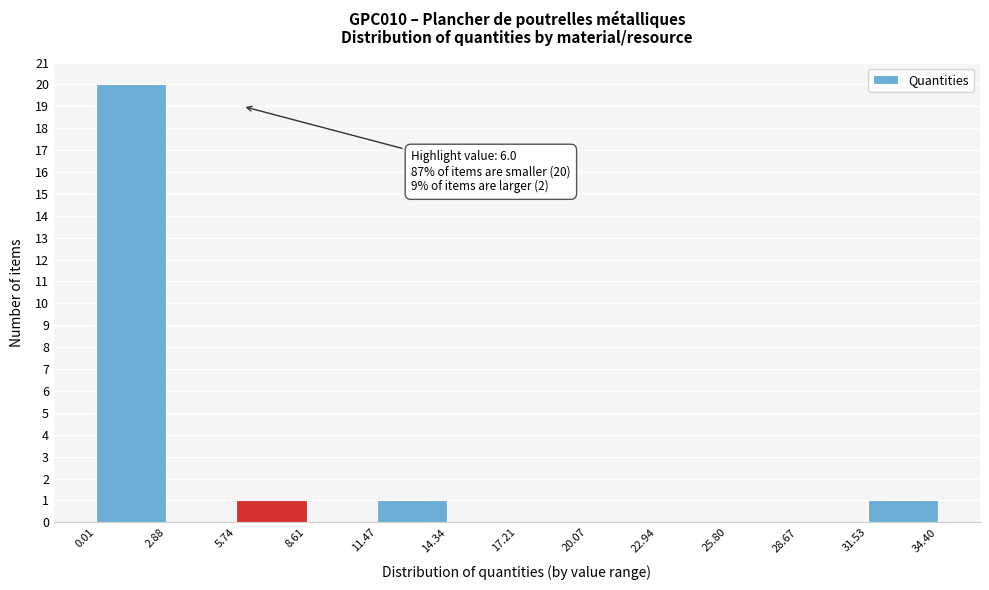

Which range on the x-axis has the tallest bar?

0.01 to 2.88